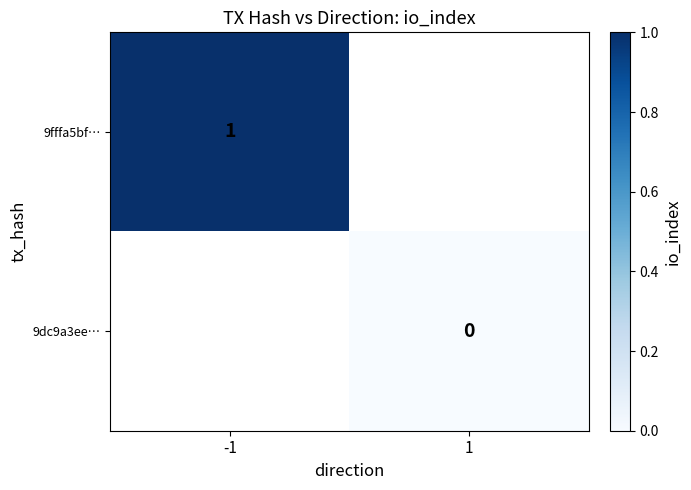

The 9fffa5bf… series shows 0.6 at -1. True or false?

False